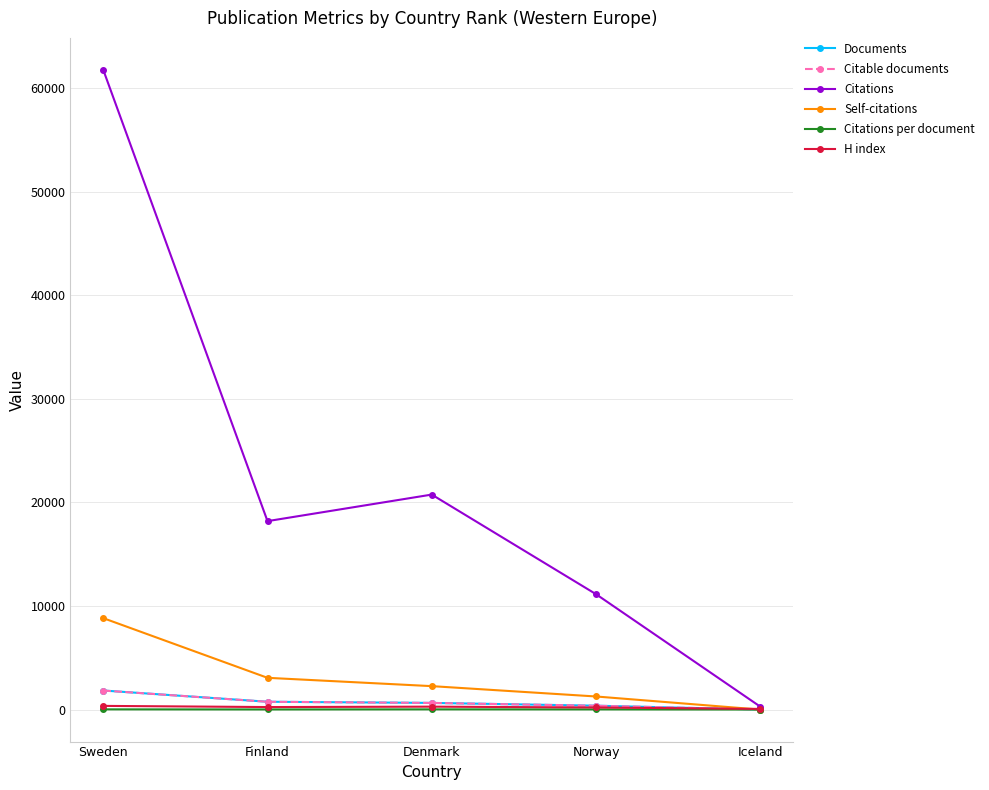

Which series ends up on top after the final intersection of H index and Documents?

H index